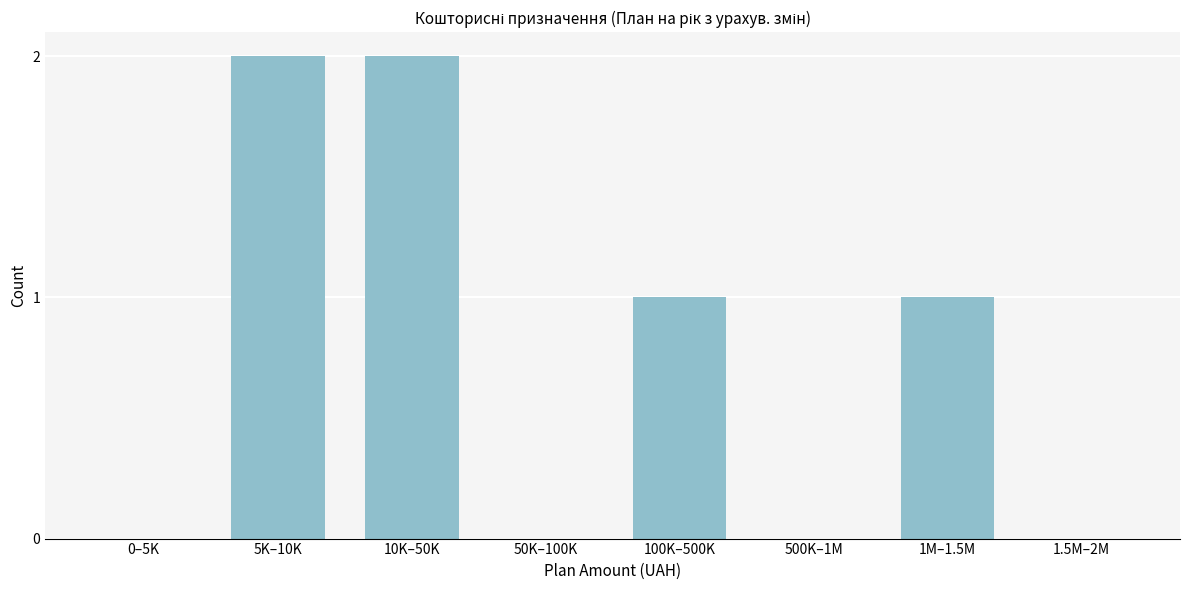

Reading left to right, what are all the values shown in this chart?

0–5K=0	5K–10K=2	10K–50K=2	50K–100K=0	100K–500K=1	500K–1M=0	1M–1.5M=1	1.5M–2M=0